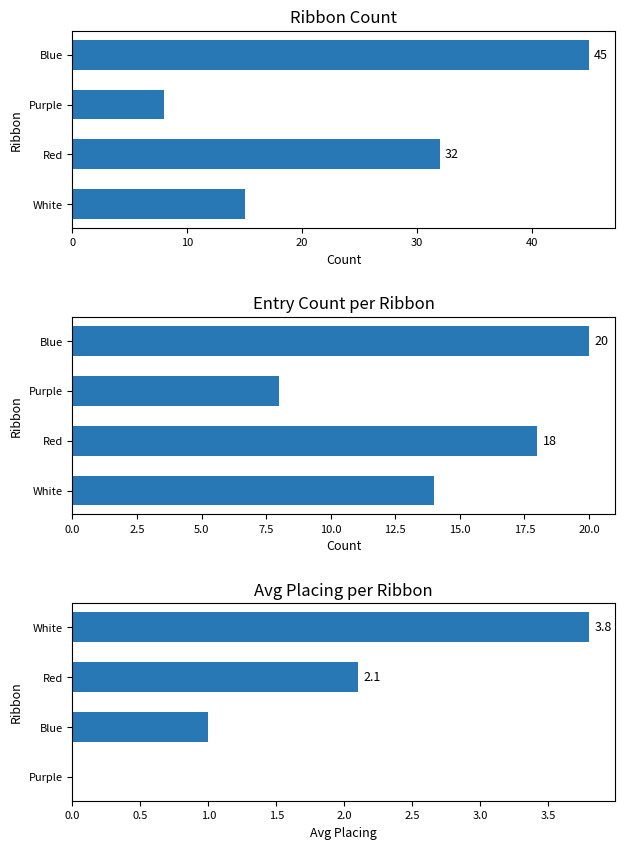

What is the value of the Entry Count per Ribbon bar at the 2nd from the left?

18.0